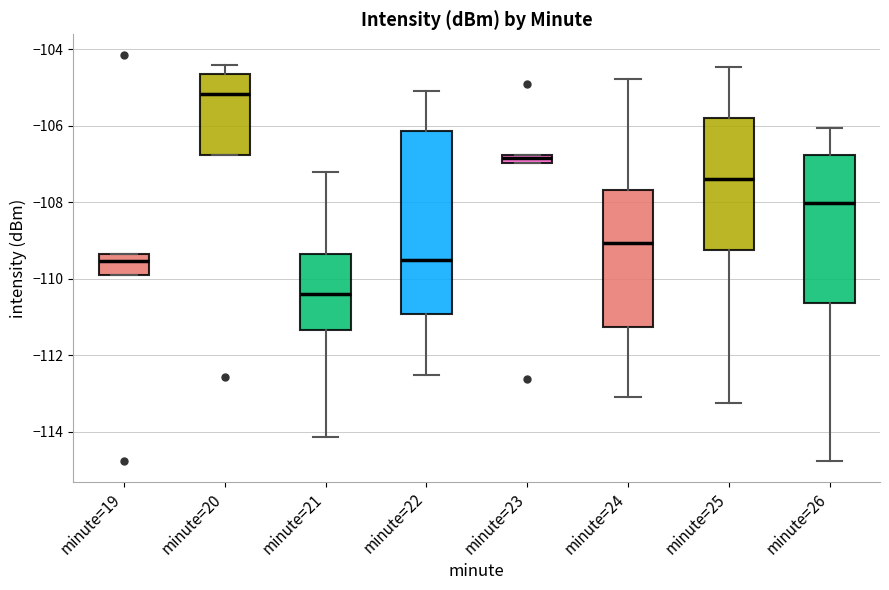

Which box's median line is the highest?

minute=20